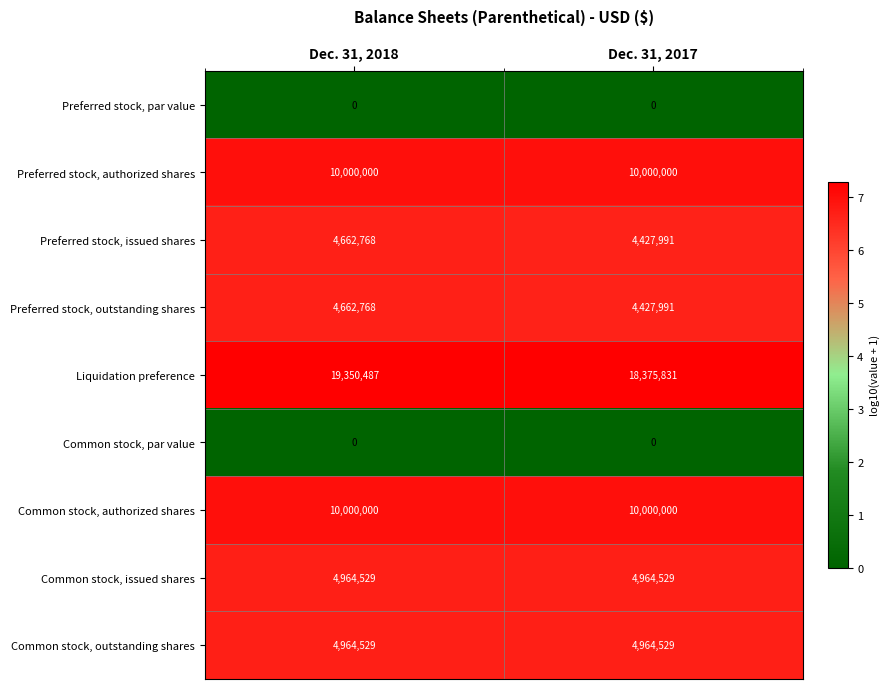

At which label is Preferred stock, issued shares closest to 4545379?

Dec. 31, 2017